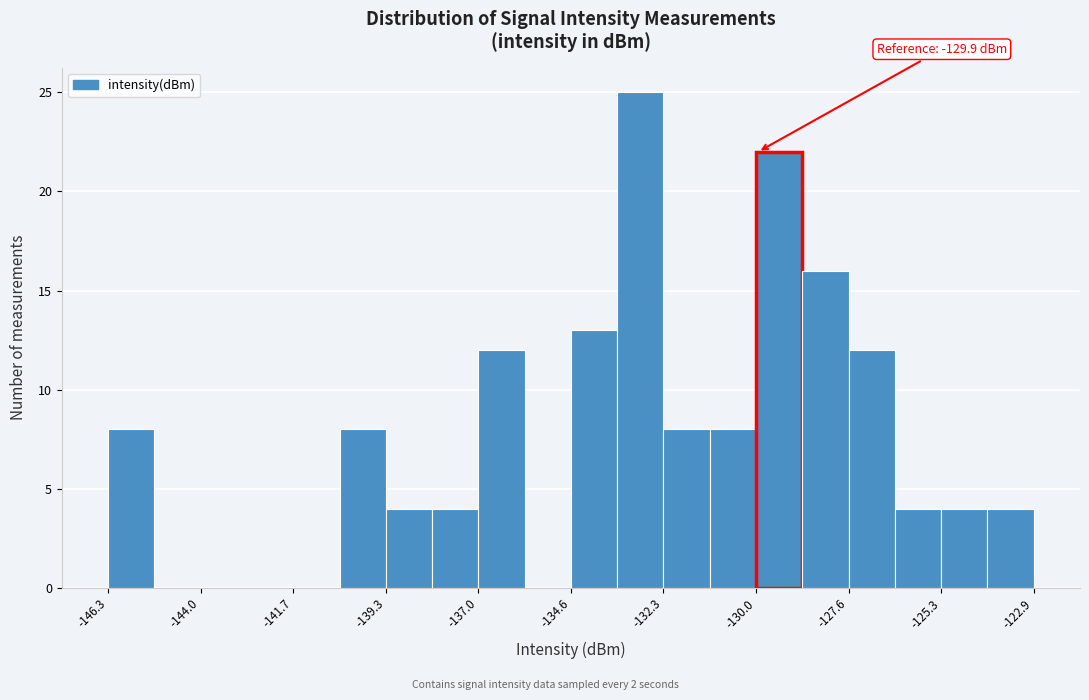

Read against the x-axis, roughly where is the centre of the tallest bar?

-133.0